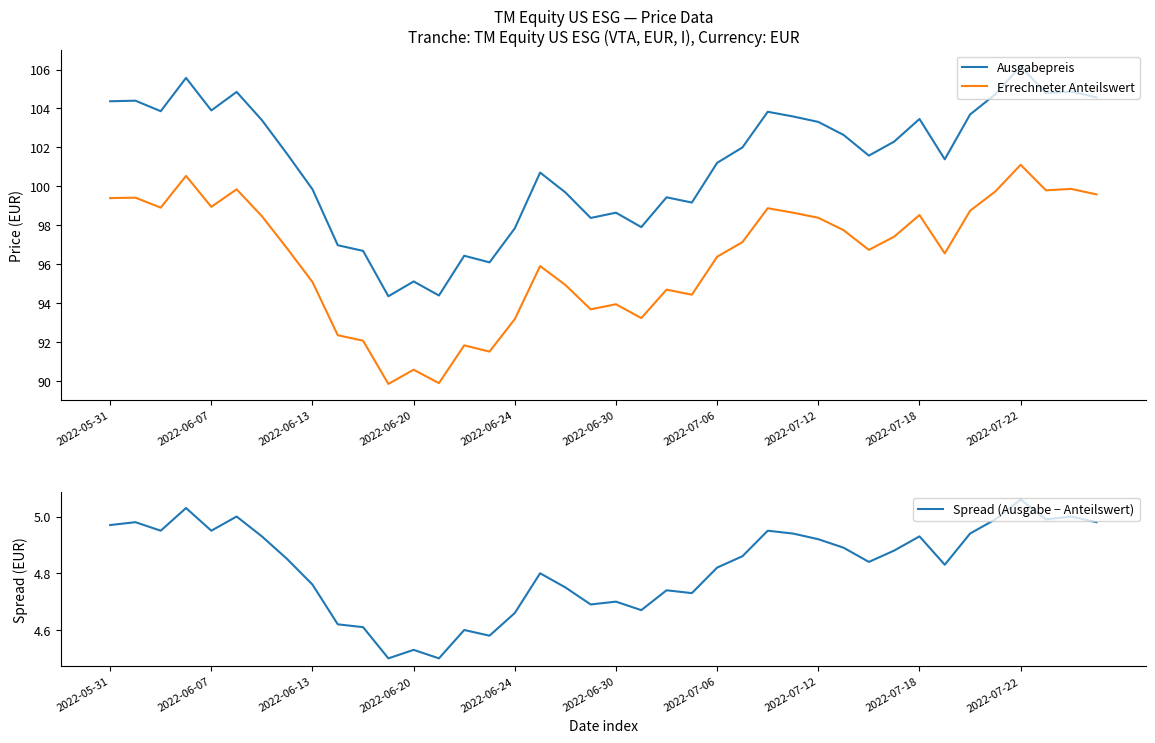

What is the value of the Spread (Ausgabe − Anteilswert) point at the 33rd from the left?

4.9